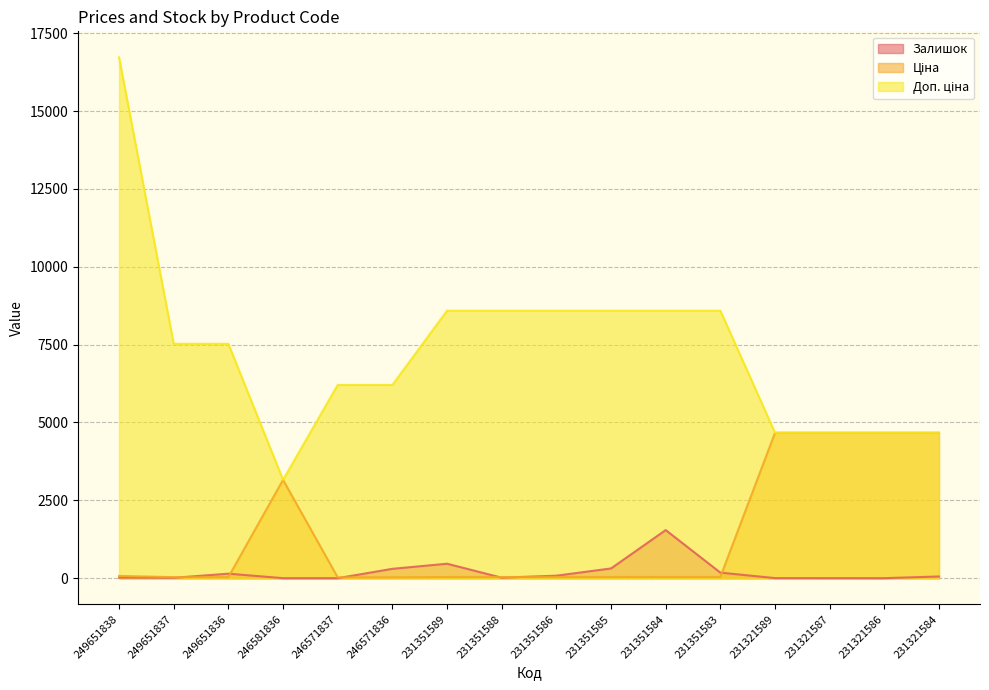

At how many categories does at least one series exceed 16705?

1